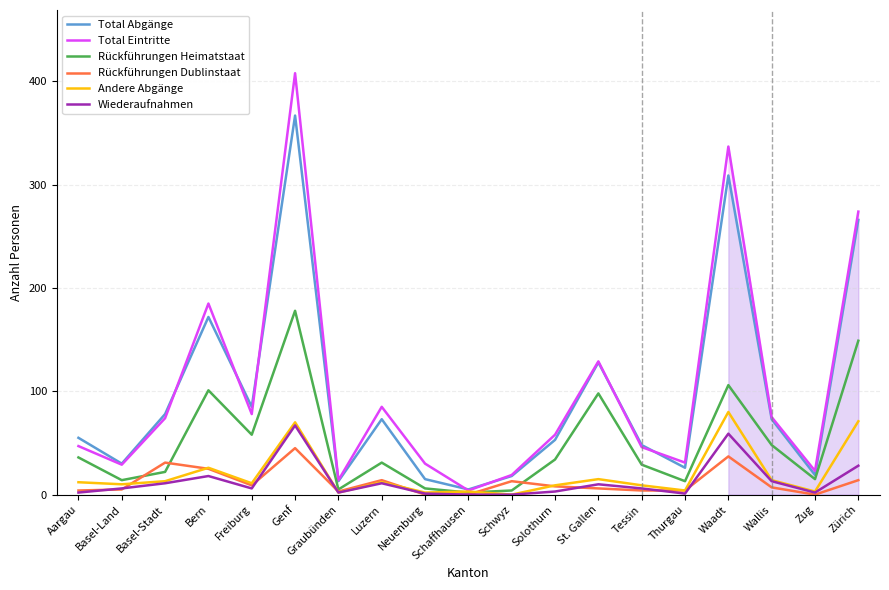

What are all the series names shown in the legend?

Total Abgänge, Total Eintritte, Rückführungen Heimatstaat, Rückführungen Dublinstaat, Andere Abgänge, Wiederaufnahmen